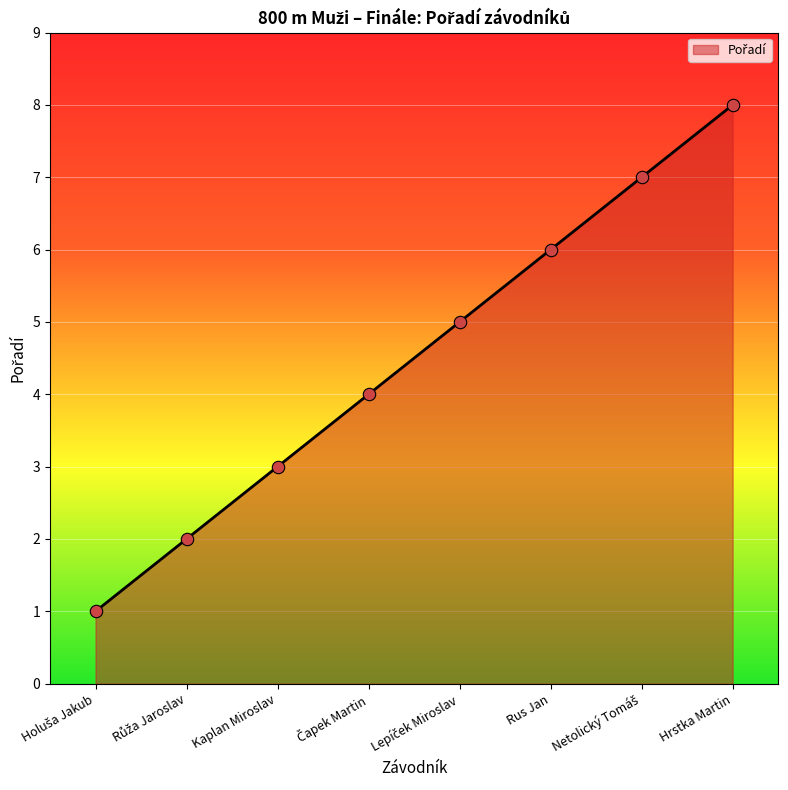

What is the greatest value displayed?

8